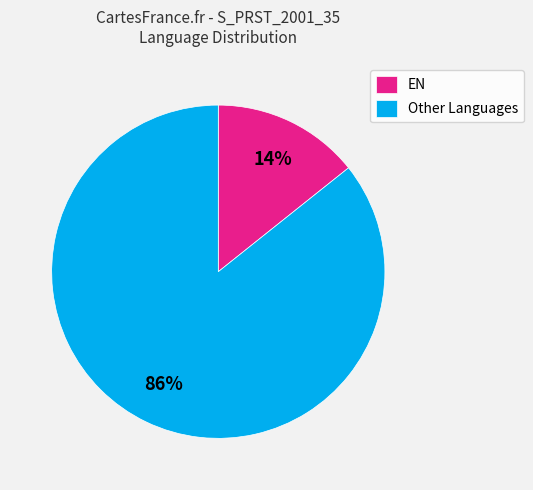

Between Other Languages and EN, which is larger?

Other Languages